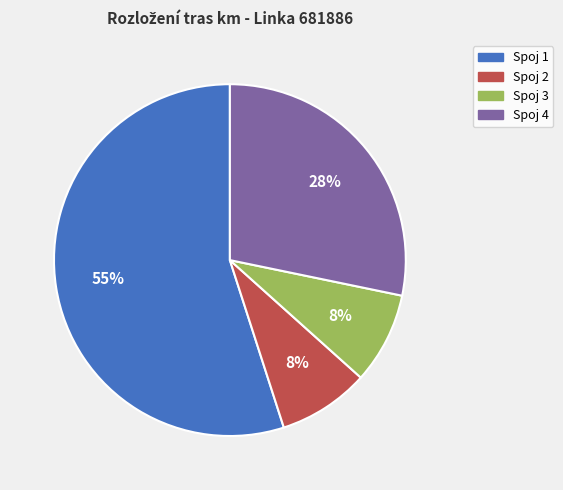

Which category has the biggest portion of the pie?

Spoj 1